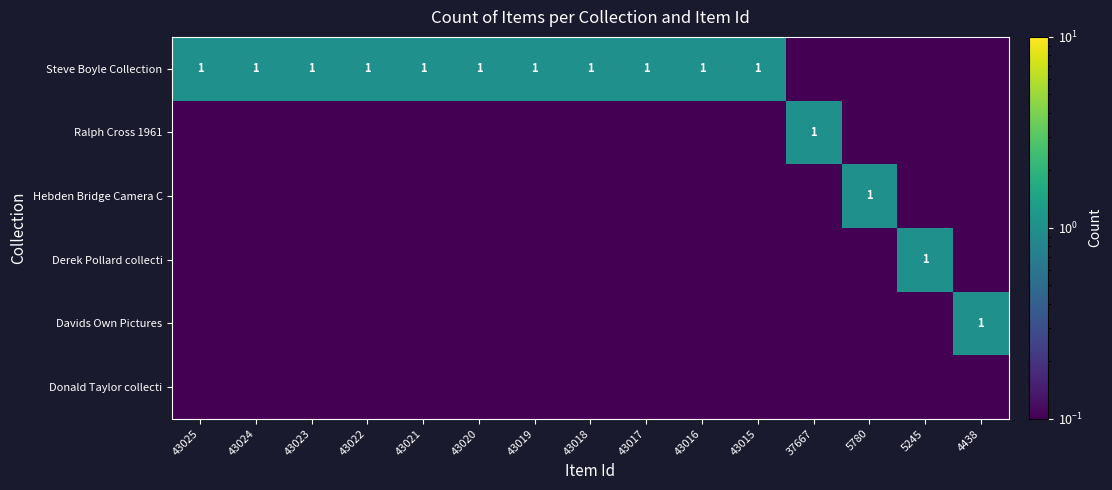

At how many categories does at least one series exceed 0?

15